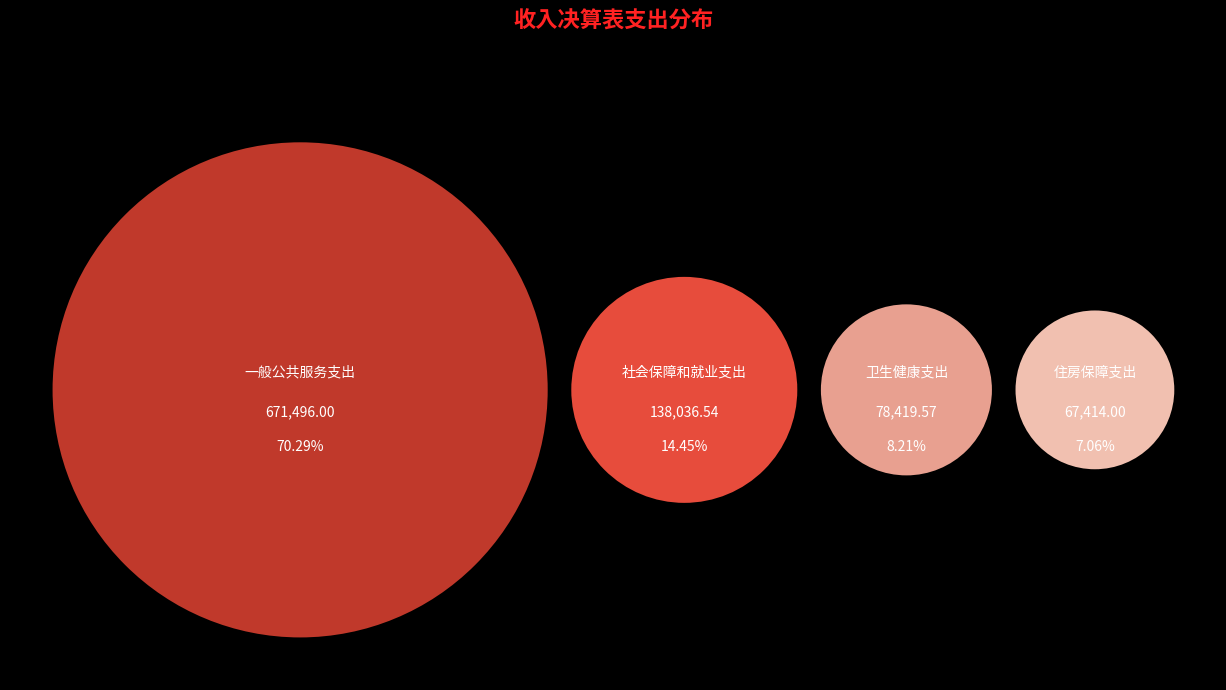

What is the largest slice in the pie chart?

一般公共服务支出